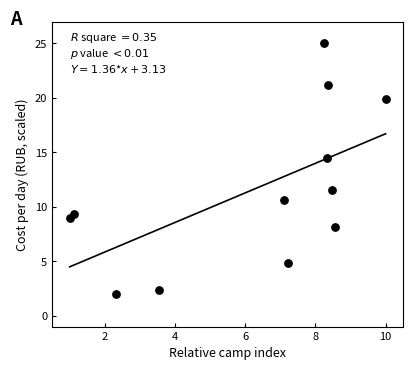

What is the range of X values (max minus min)?

9.0